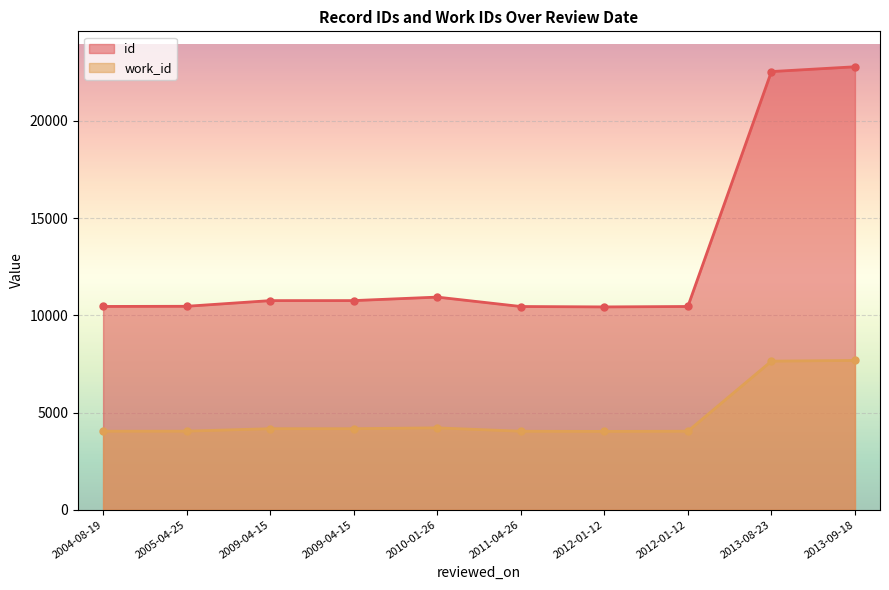

True or false: work_id and id cross at least once.

False